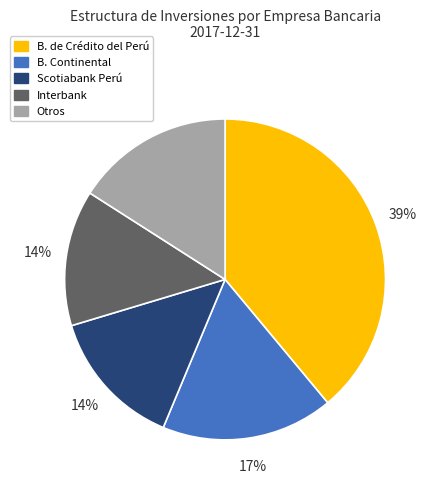

Which category has the biggest portion of the pie?

B. de Crédito del Perú